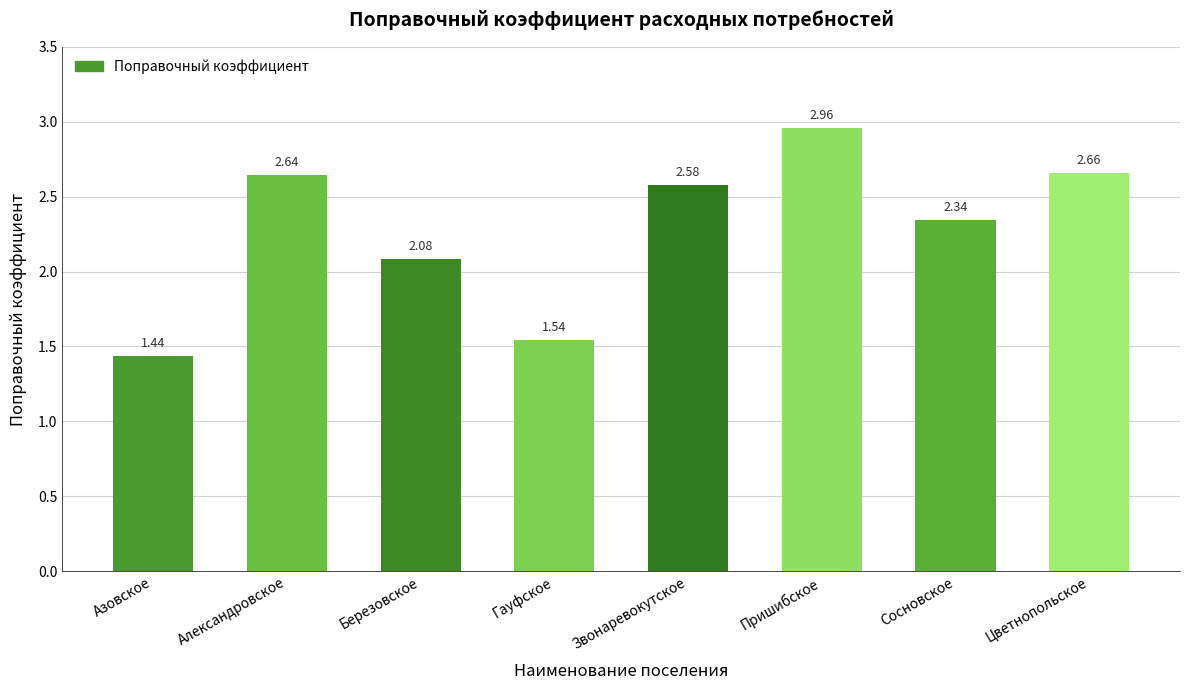

What is the label of the 6th bar from the left?

Пришибское